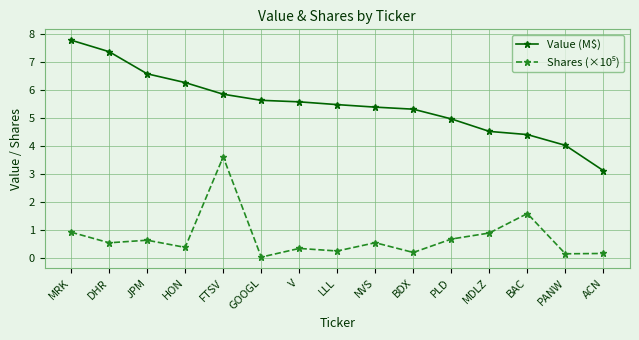

What is the label of the 6th point from the right?

BDX